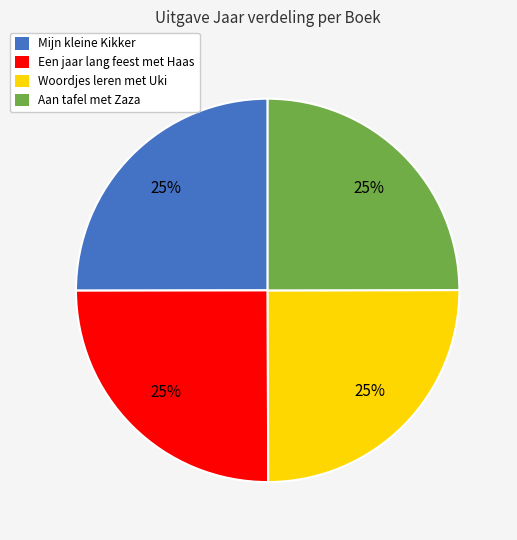

Count the number of slices in the pie.

4